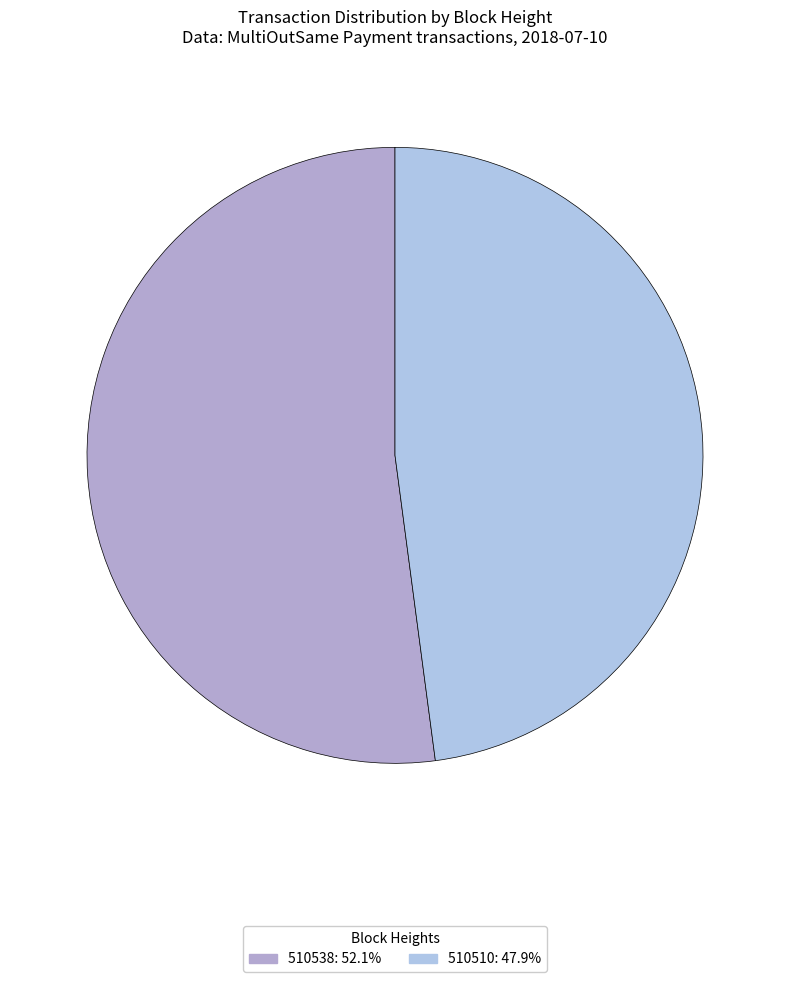

What percentage is the 510538 slice, to the nearest percent?

52%